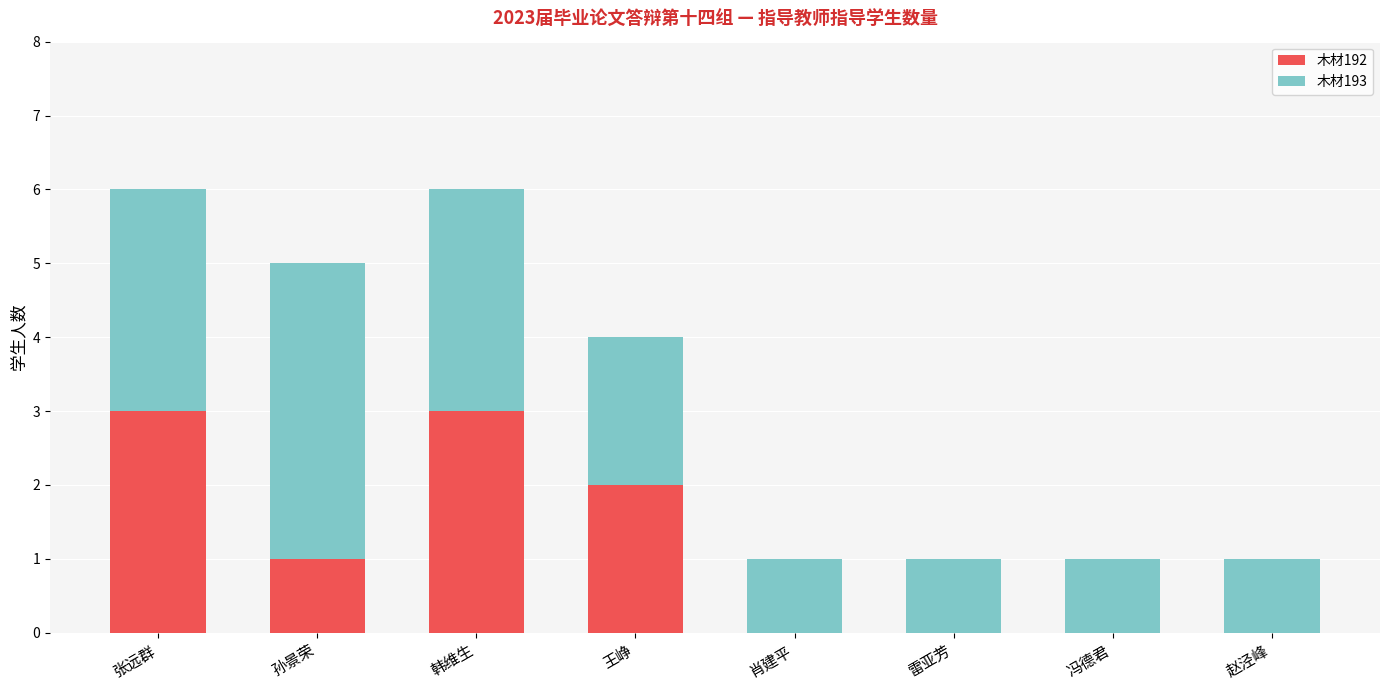

The value of 木材192 at 张远群 is 5. True or false?

False